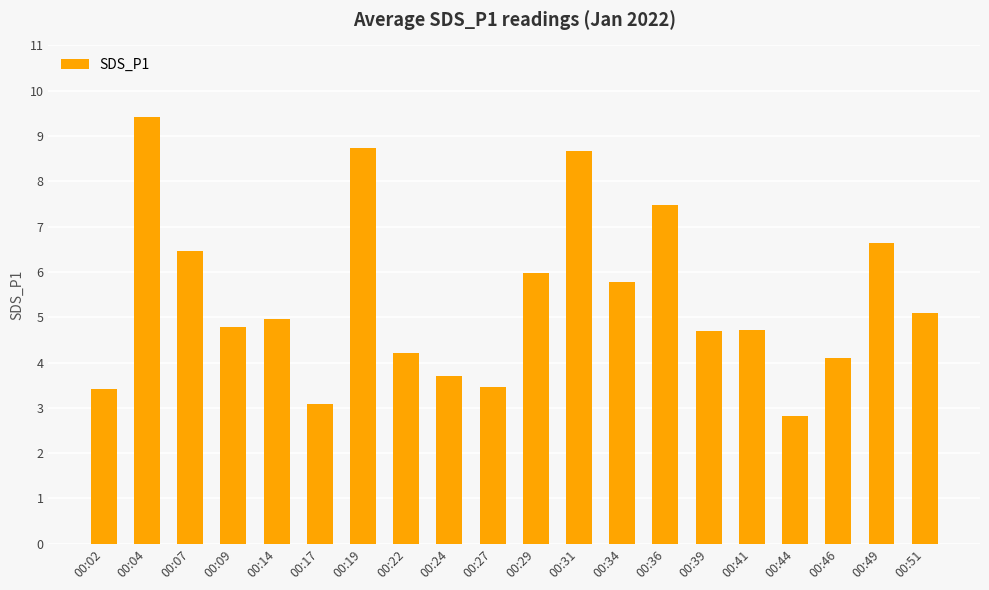

How many bars are there in total?

20